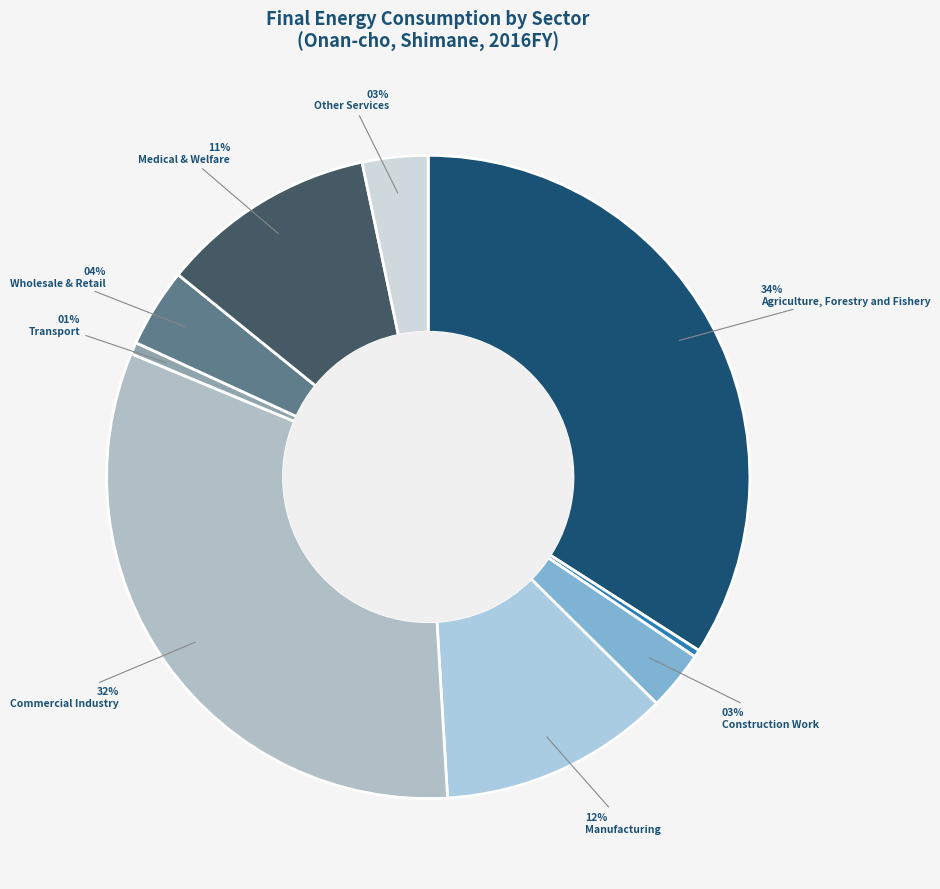

What is the largest slice in the pie chart?

Agriculture, Forestry and Fishery